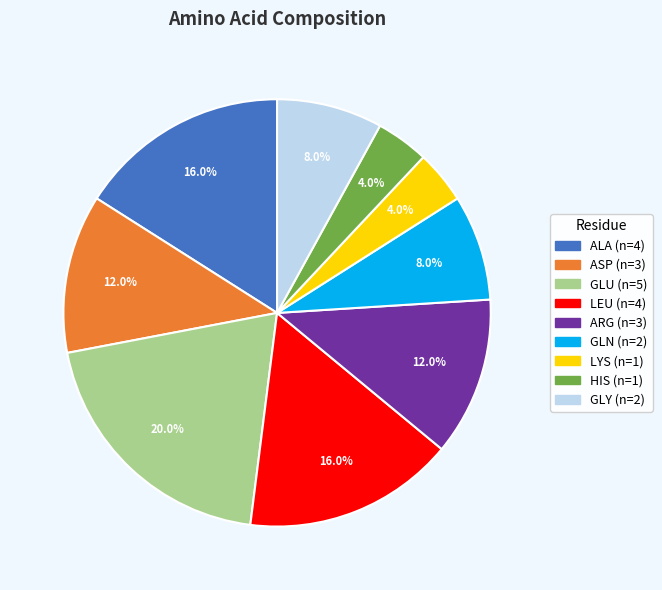

To the nearest percent, what is the difference between the LEU and GLY slice percentages?

8%